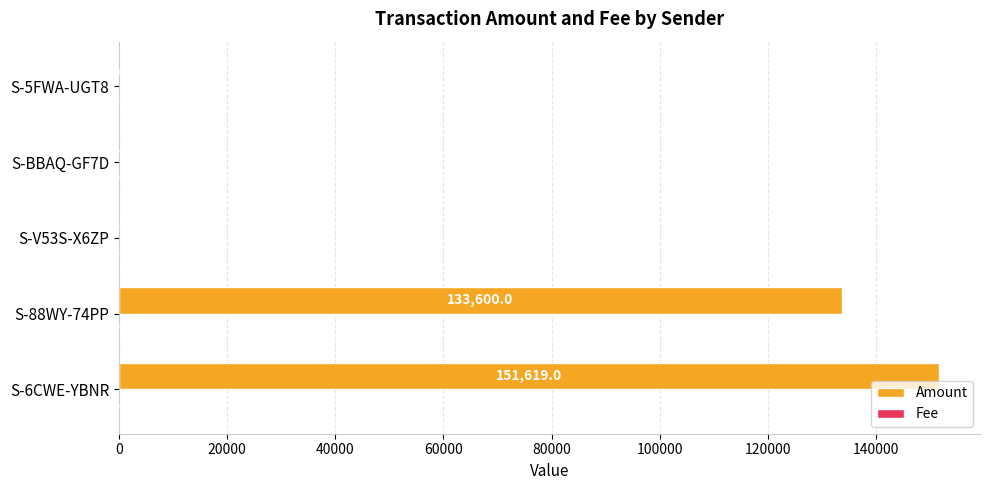

What is the sum of all Amount values?

285247